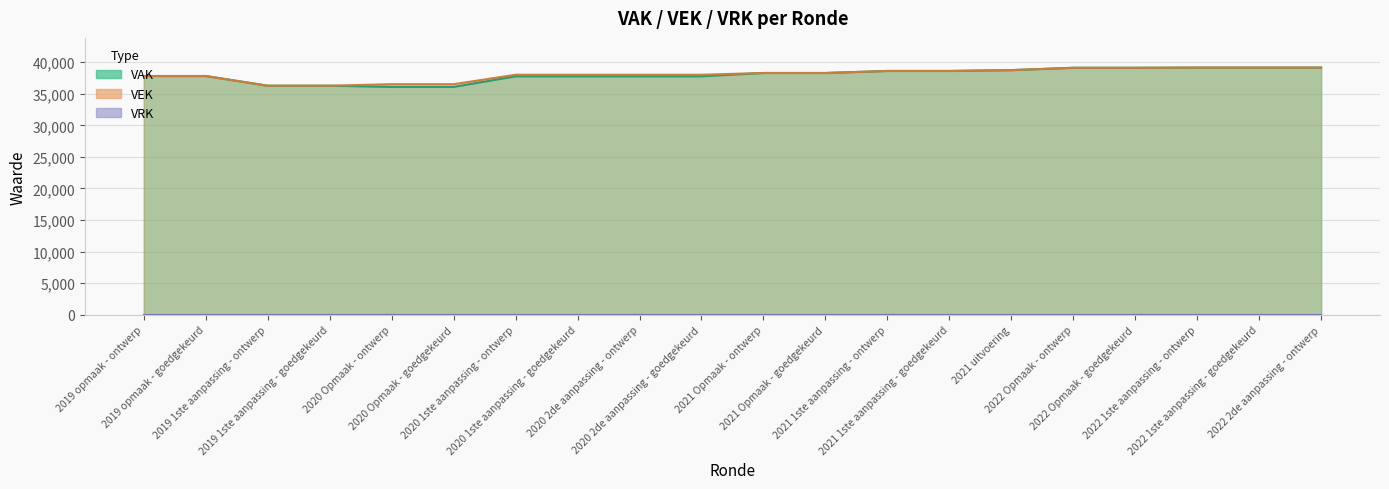

Where does the VEK series first go above 38284?

2021 1ste aanpassing - ontwerp